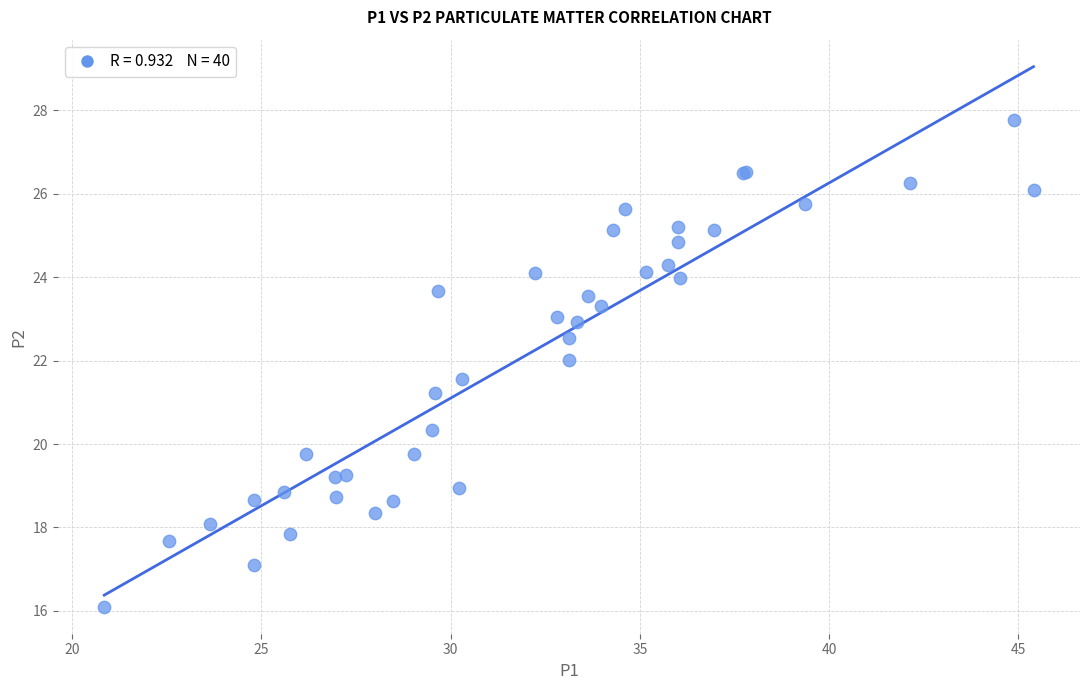

What Y value in the scatter plot is closest to 21?

21.2